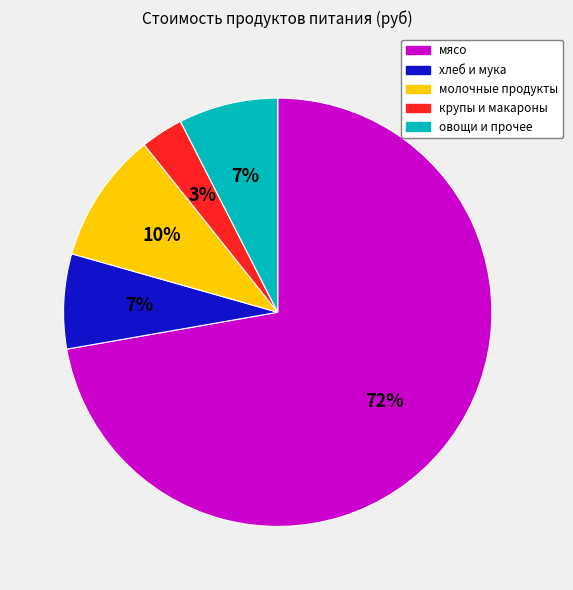

To the nearest percent, what is the average slice percentage?

20%